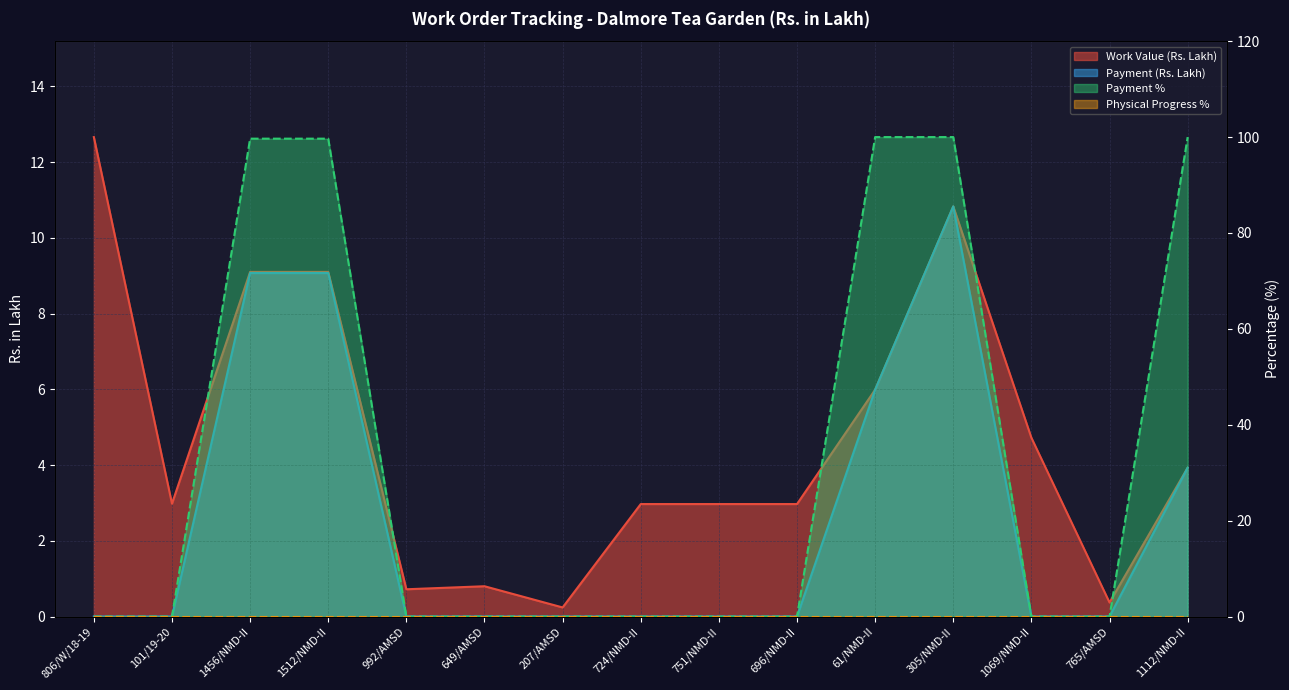

What value does the Payment (Rs. Lakh) series have at 1512/NMD-II?

9.1